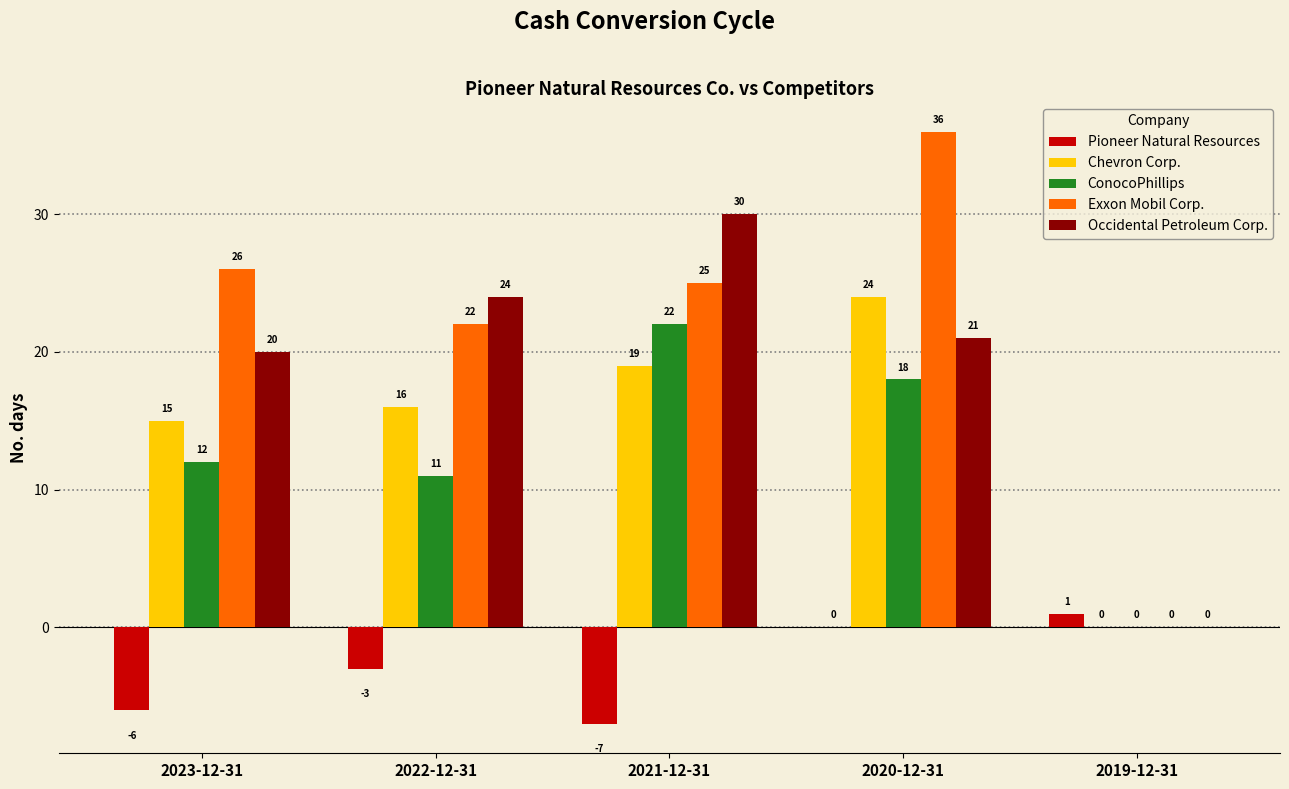

Reading left to right, list all the values displayed in this chart.

Pioneer Natural Resources: 2023-12-31=-6	2022-12-31=-3	2021-12-31=-7	2020-12-31=0	2019-12-31=1
Chevron Corp.: 2023-12-31=15	2022-12-31=16	2021-12-31=19	2020-12-31=24	2019-12-31=0
ConocoPhillips: 2023-12-31=12	2022-12-31=11	2021-12-31=22	2020-12-31=18	2019-12-31=0
Exxon Mobil Corp.: 2023-12-31=26	2022-12-31=22	2021-12-31=25	2020-12-31=36	2019-12-31=0
Occidental Petroleum Corp.: 2023-12-31=20	2022-12-31=24	2021-12-31=30	2020-12-31=21	2019-12-31=0